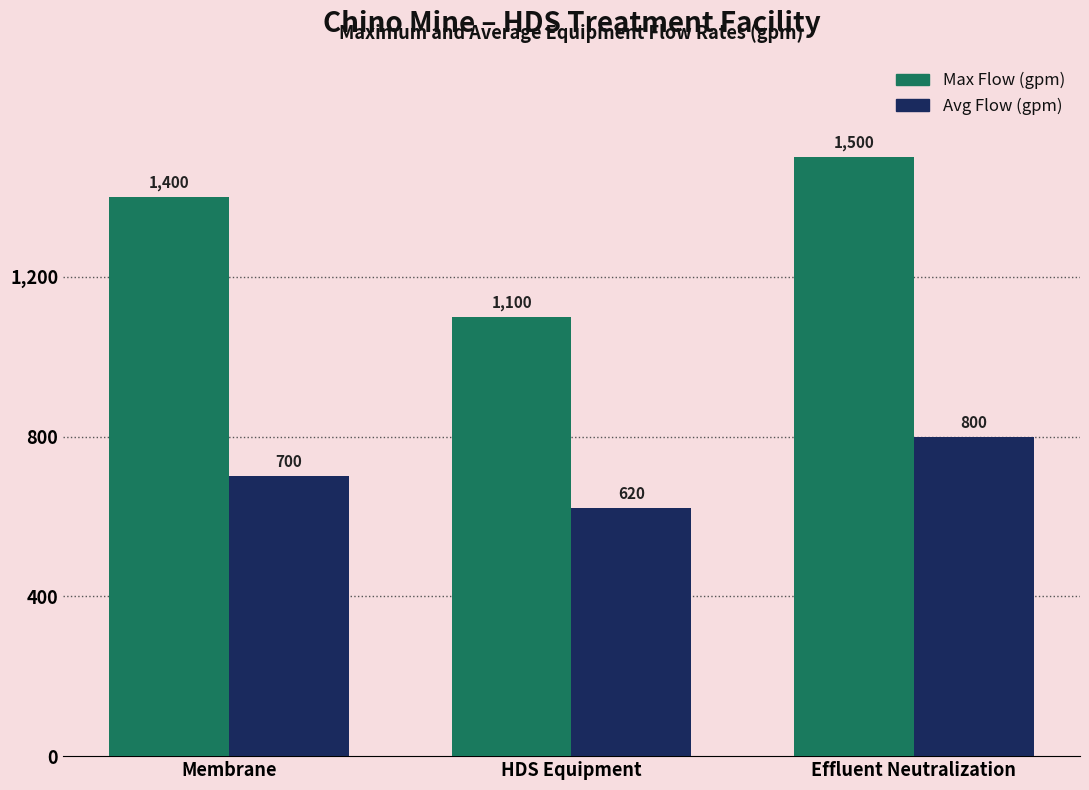

What is the difference between the maximum and minimum values in the Max Flow (gpm) series?

400